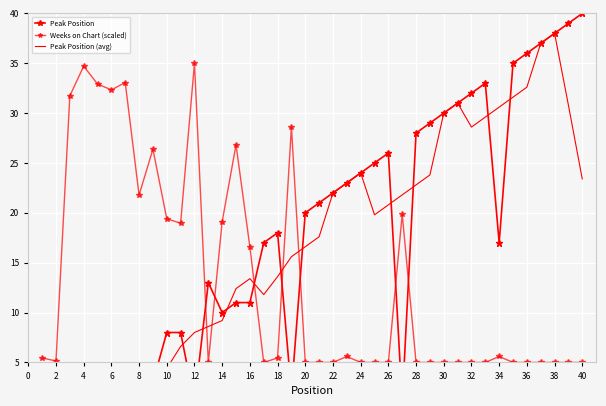

True or false: Weeks on Chart (scaled) and Peak Position (avg) intersect in this chart.

True